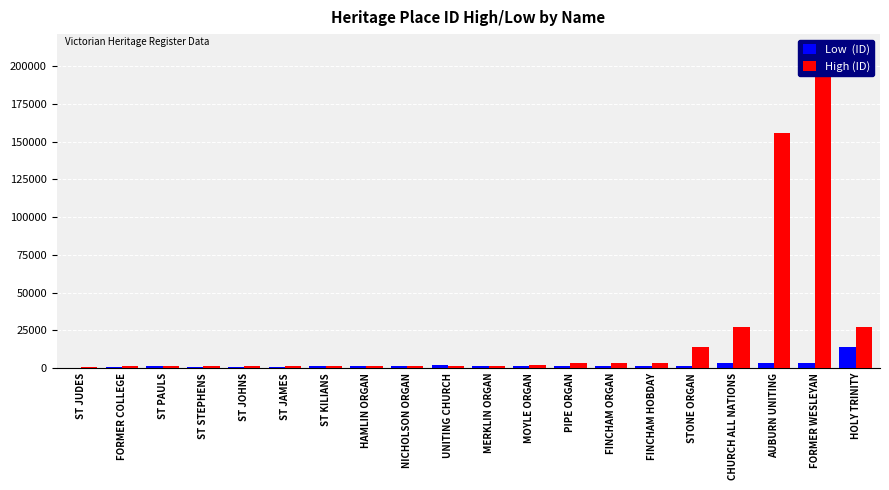

Is the value of High (ID) at PIPE ORGAN greater than the value of Low  (ID) at MOYLE ORGAN?

Yes